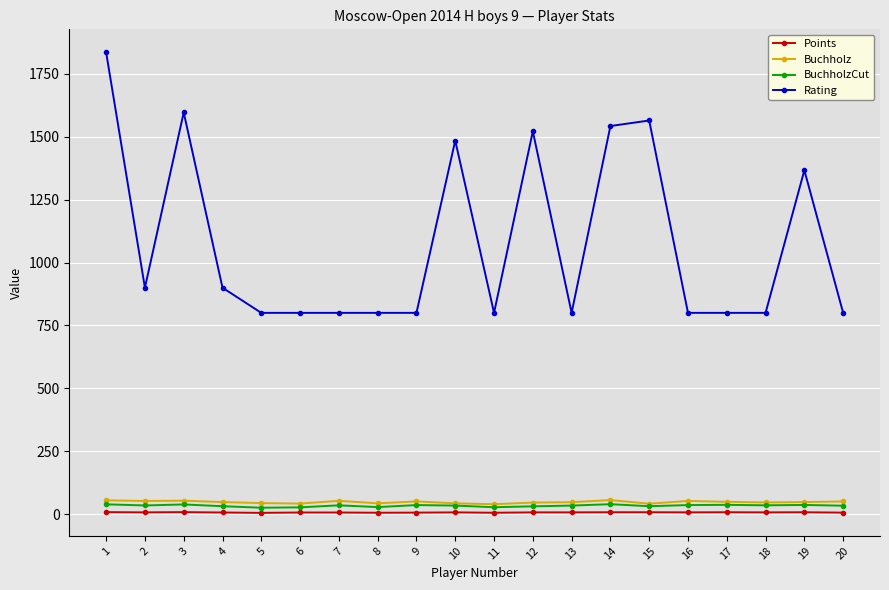

Does the chart display data point markers on the line(s)?

Yes